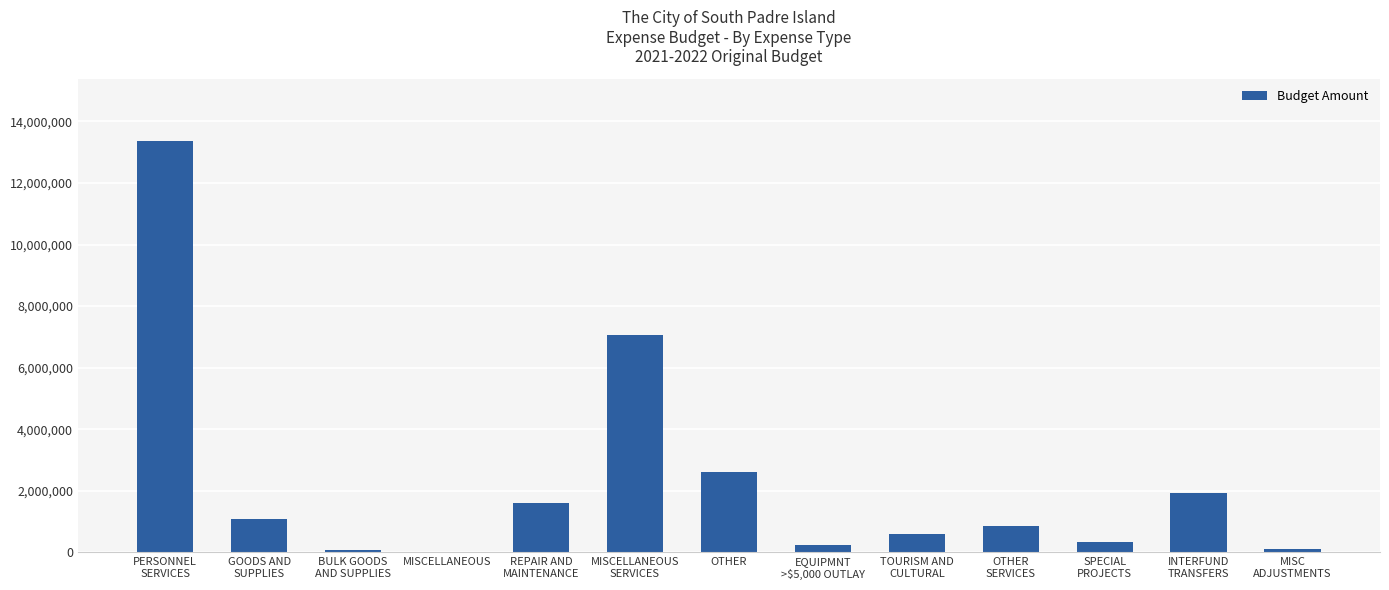

Which has a higher value, INTERFUND
TRANSFERS or MISC
ADJUSTMENTS?

INTERFUND
TRANSFERS